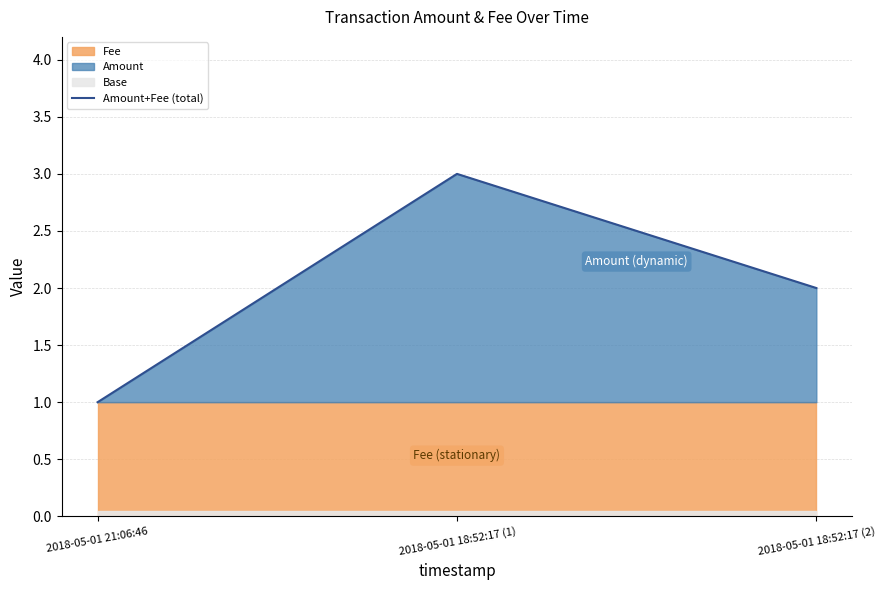

At which category does the chart reach its minimum across all series?

2018-05-01 21:06:46